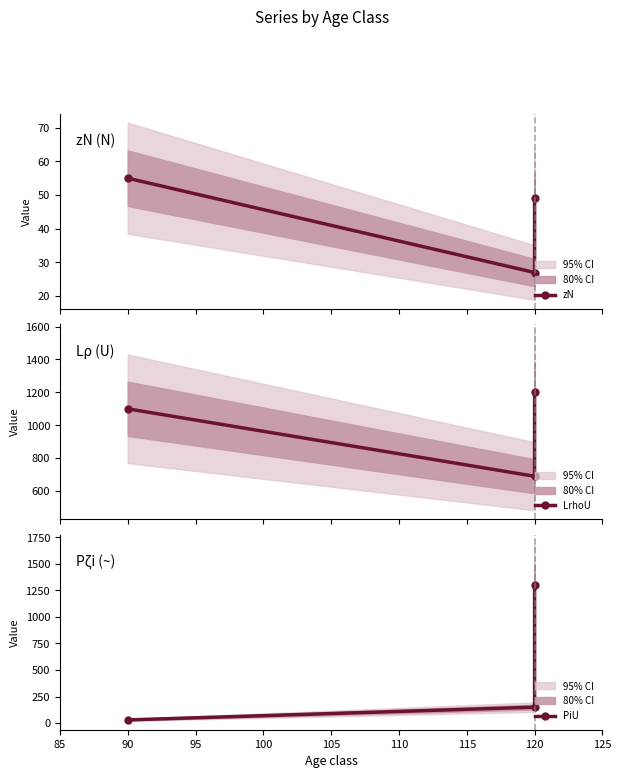

Which series has the widest spread of values?

PiU